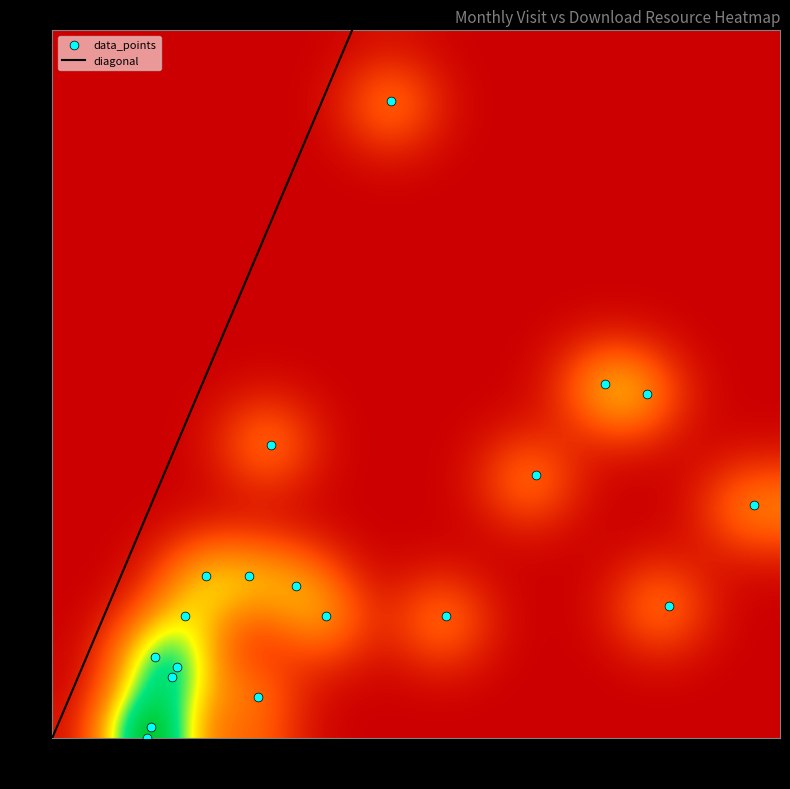

What is the range of X values (max minus min)?

142